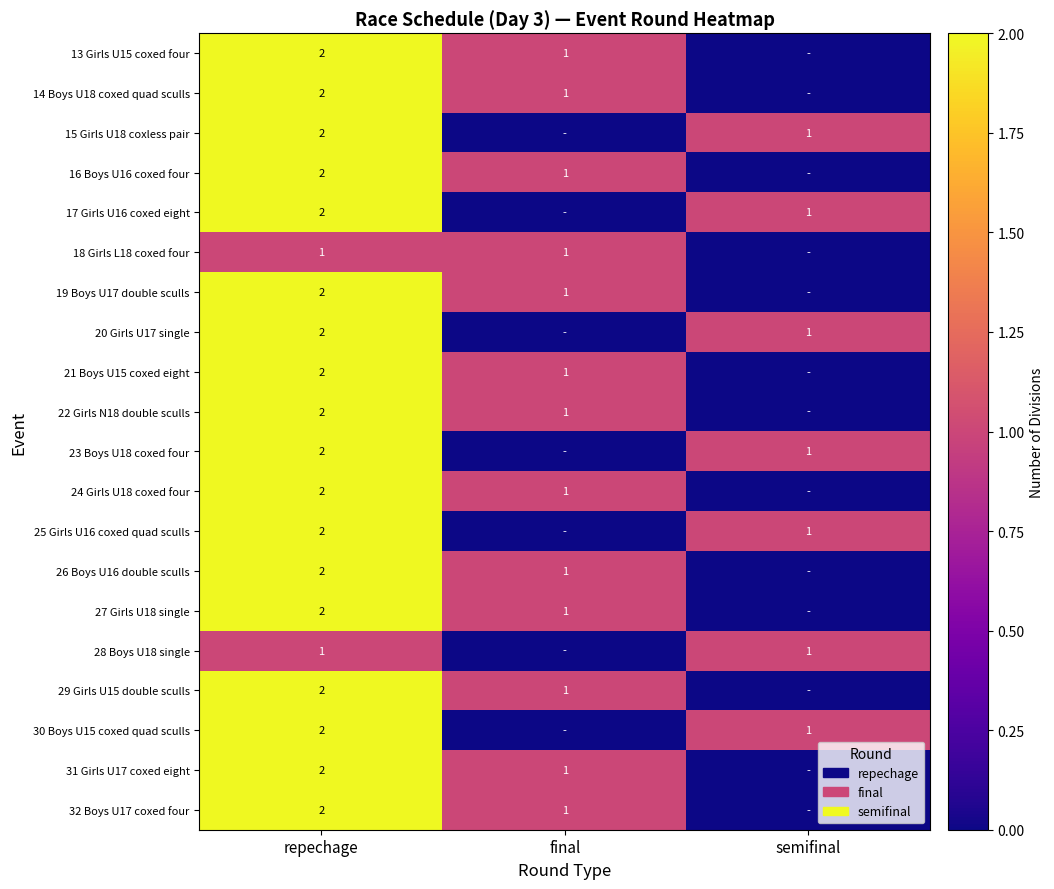

The 29 Girls U15 double sculls series shows 3 at repechage. True or false?

False